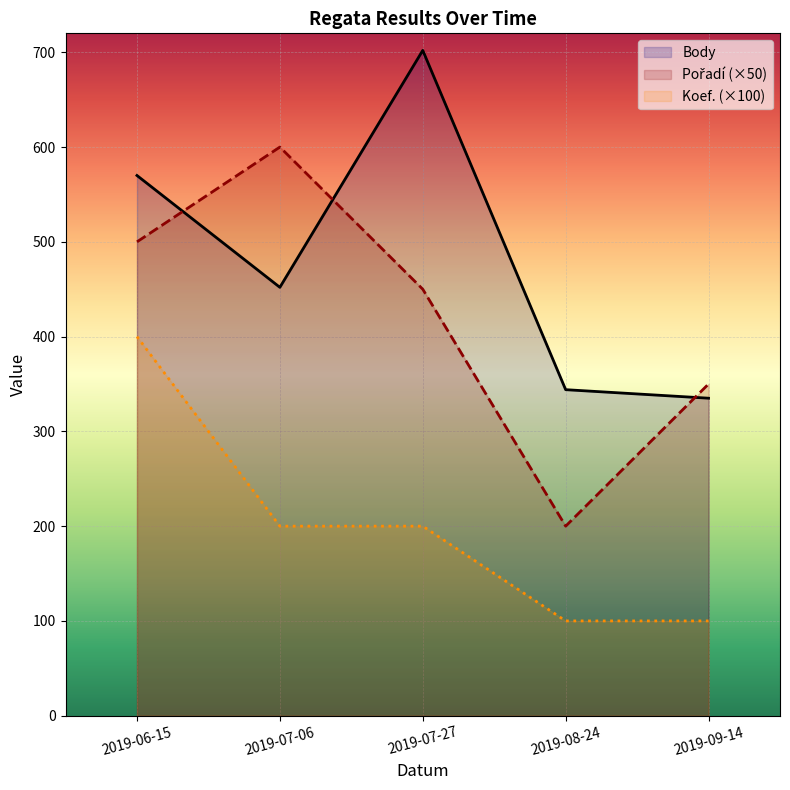

At how many categories does at least one series exceed 568?

3